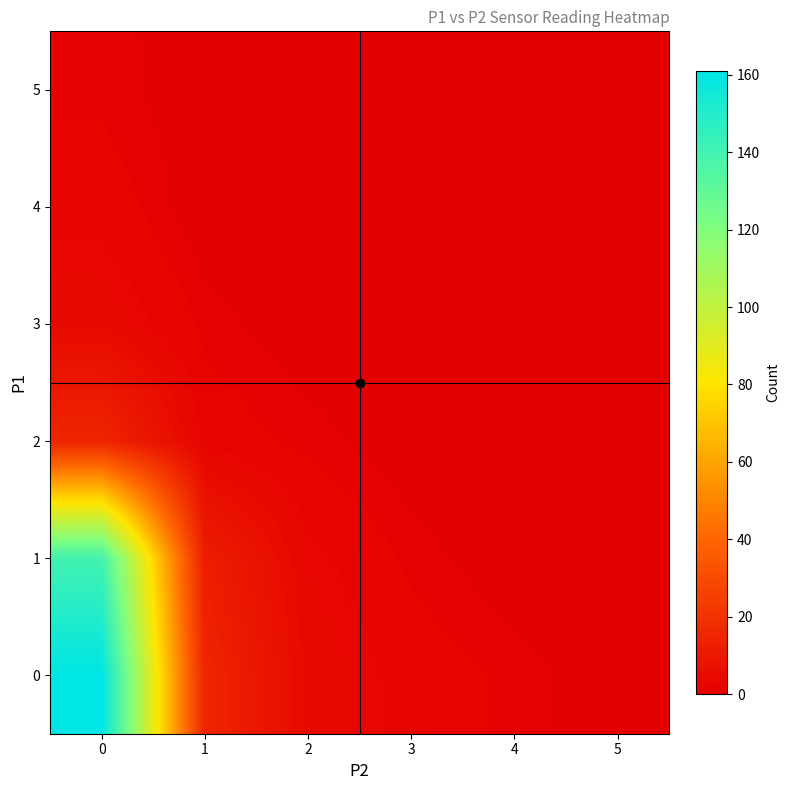

At how many categories does at least one series exceed 152?

1